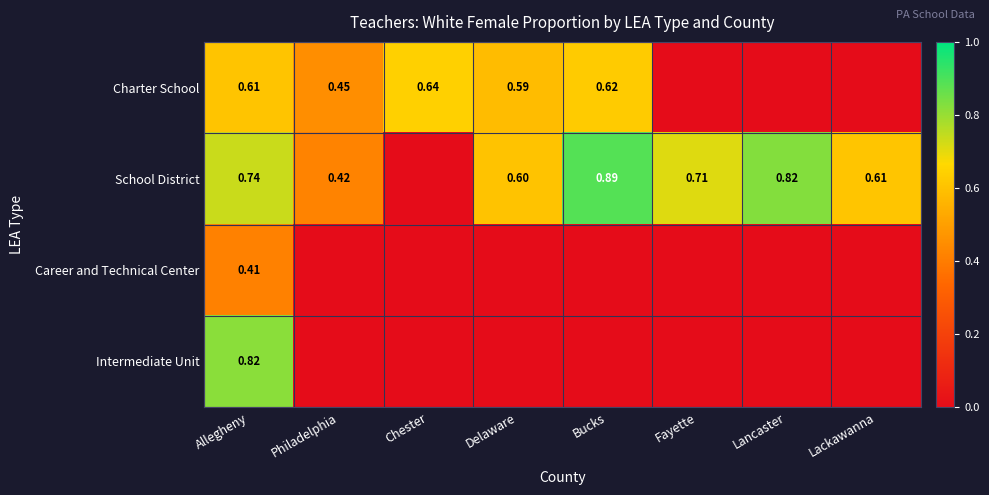

Which category has the lowest value across all series?

Fayette